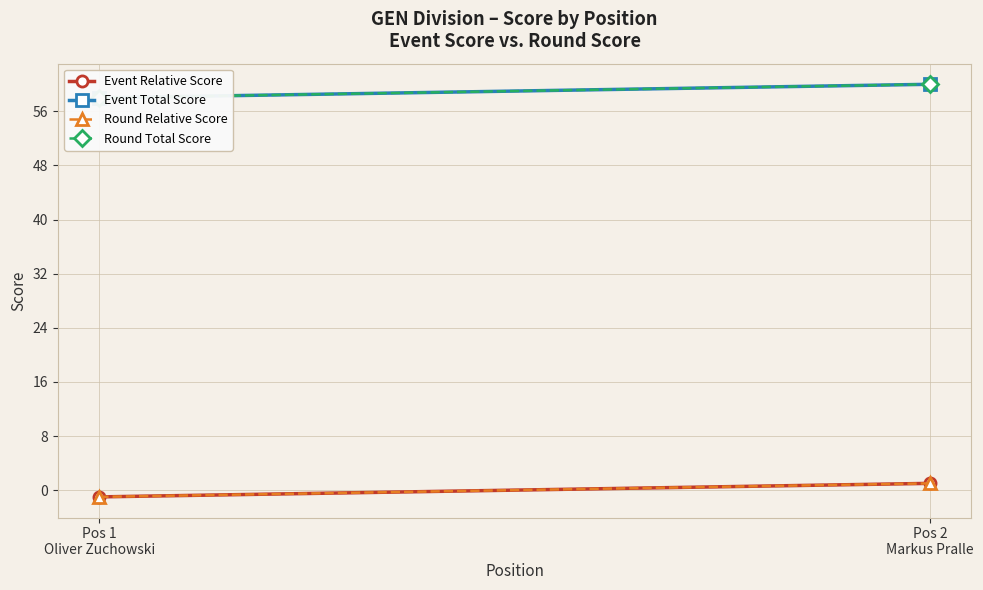

At how many categories does at least one series exceed 53?

2